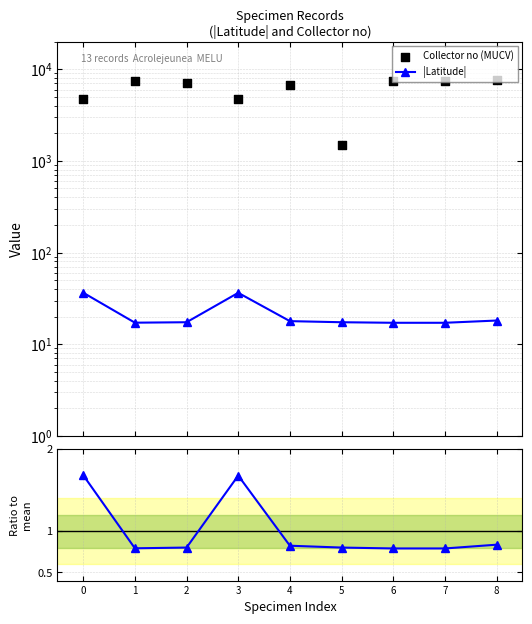

Which series has the widest spread of Y values?

Collector no (MUCV)